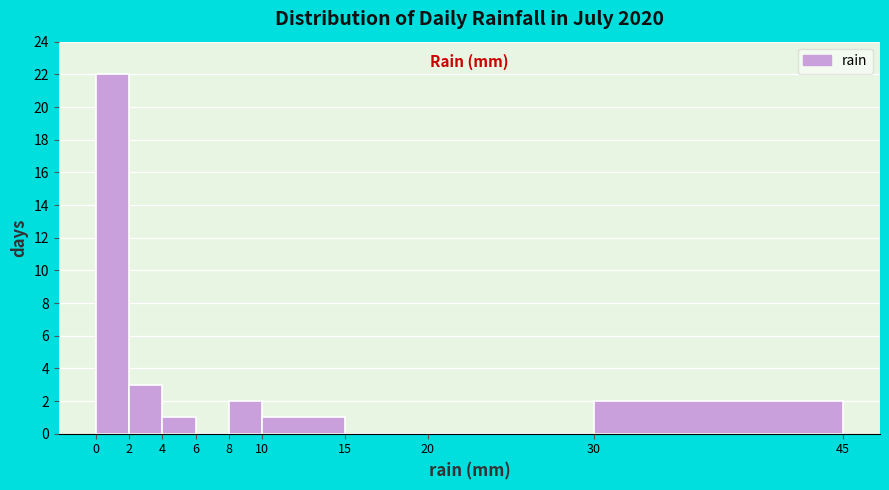

What is the height of the bar covering 30 to 45 on the x-axis? The values are not printed on the chart, so give them approximately, as read against the axis.

2